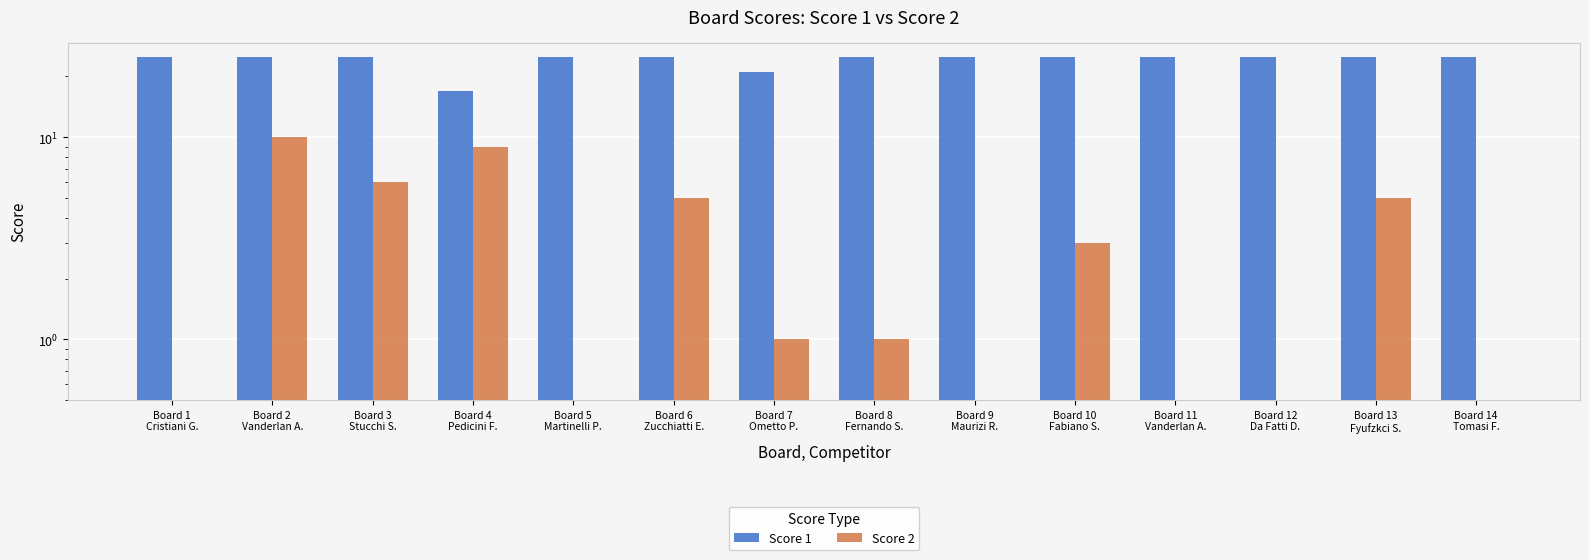

Does the chart contain any negative values?

No